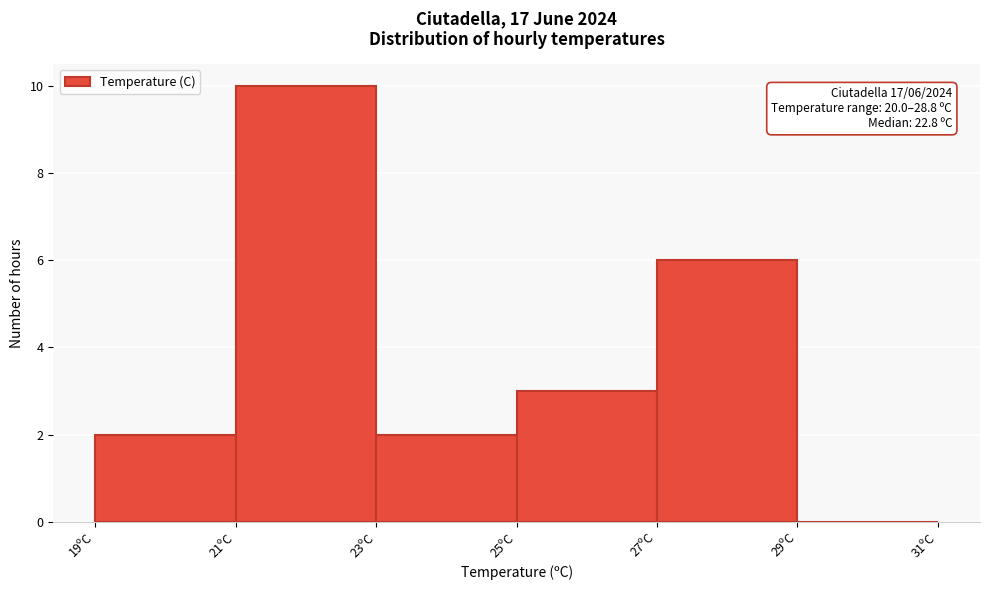

Over which range of the x-axis is the bar tallest?

21 to 23